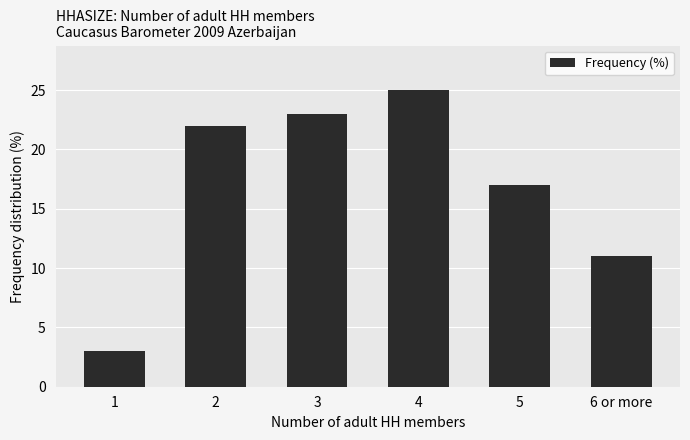

What is the label of the 2nd bar from the right?

5